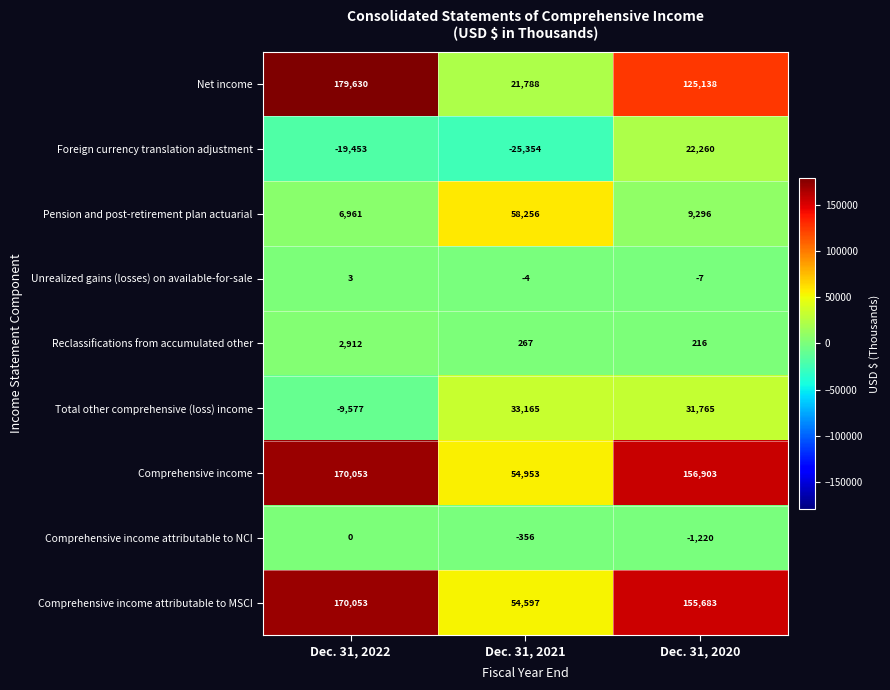

What is the total value across all series at Dec. 31, 2021?

197312